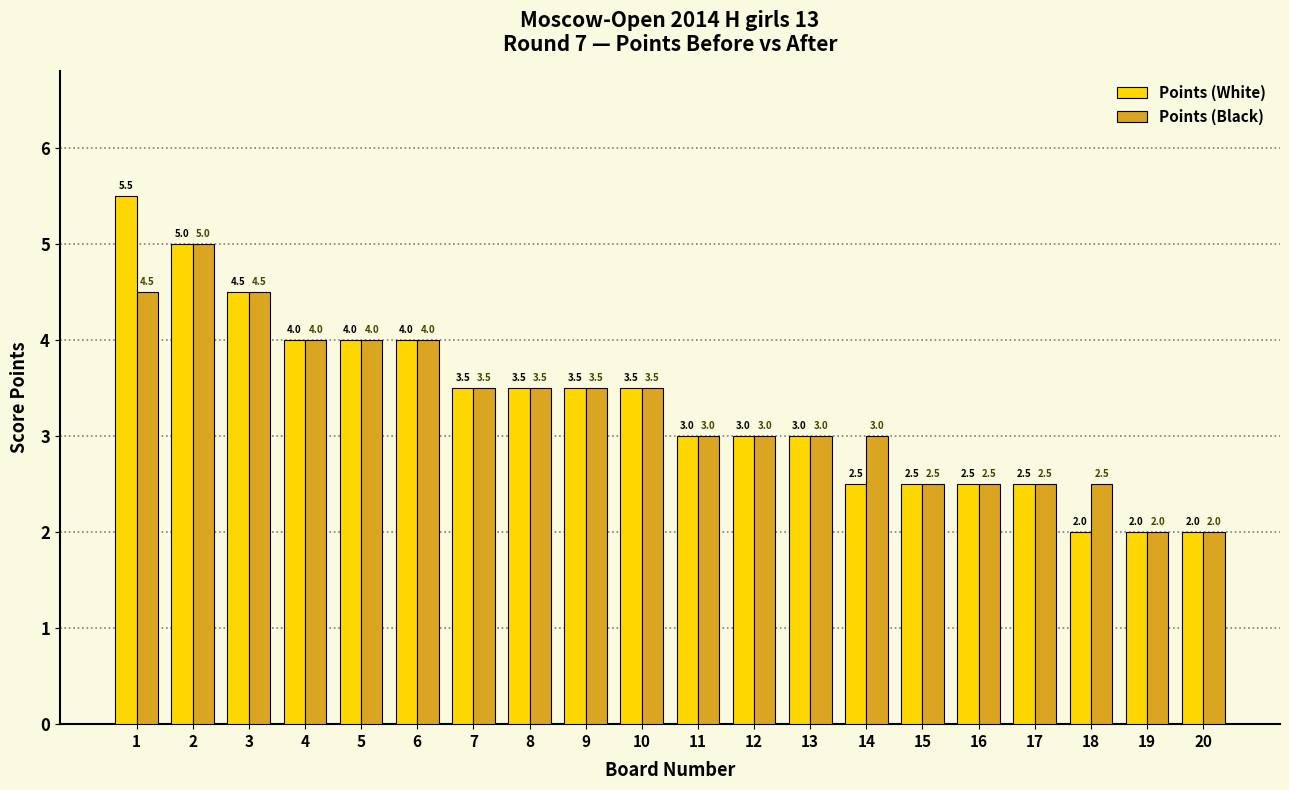

Reading right to left, extract all data points from this chart.

Points (White): 20=2.0	19=2.0	18=2.0	17=2.5	16=2.5	15=2.5	14=2.5	13=3.0	12=3.0	11=3.0	10=3.5	9=3.5	8=3.5	7=3.5	6=4.0	5=4.0	4=4.0	3=4.5	2=5.0	1=5.5
Points (Black): 20=2.0	19=2.0	18=2.5	17=2.5	16=2.5	15=2.5	14=3.0	13=3.0	12=3.0	11=3.0	10=3.5	9=3.5	8=3.5	7=3.5	6=4.0	5=4.0	4=4.0	3=4.5	2=5.0	1=4.5